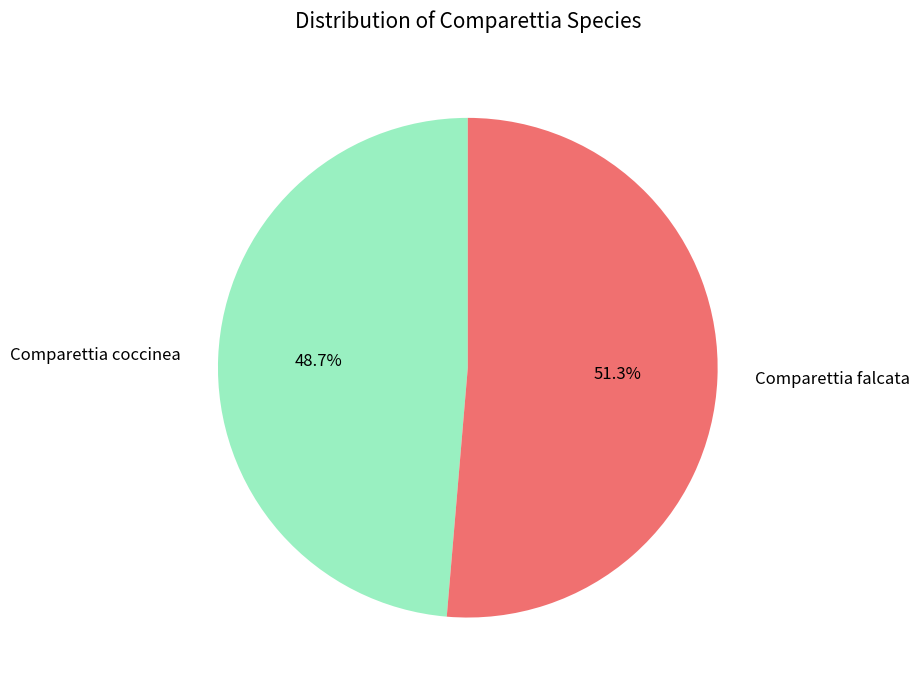

What is the ratio of the value at Comparettia coccinea to the value at Comparettia falcata?

0.9